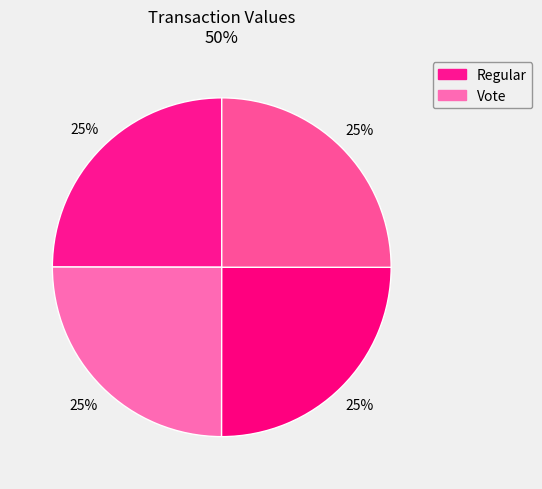

How many slices are in this pie chart?

4